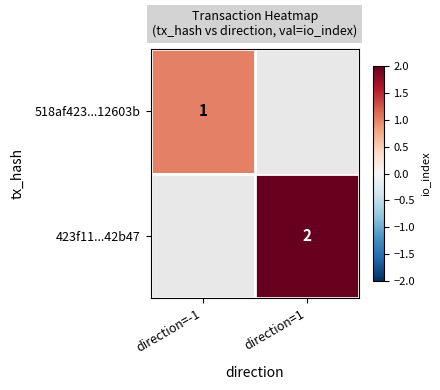

The 518af423...12603b series shows 2 at direction=-1. True or false?

False